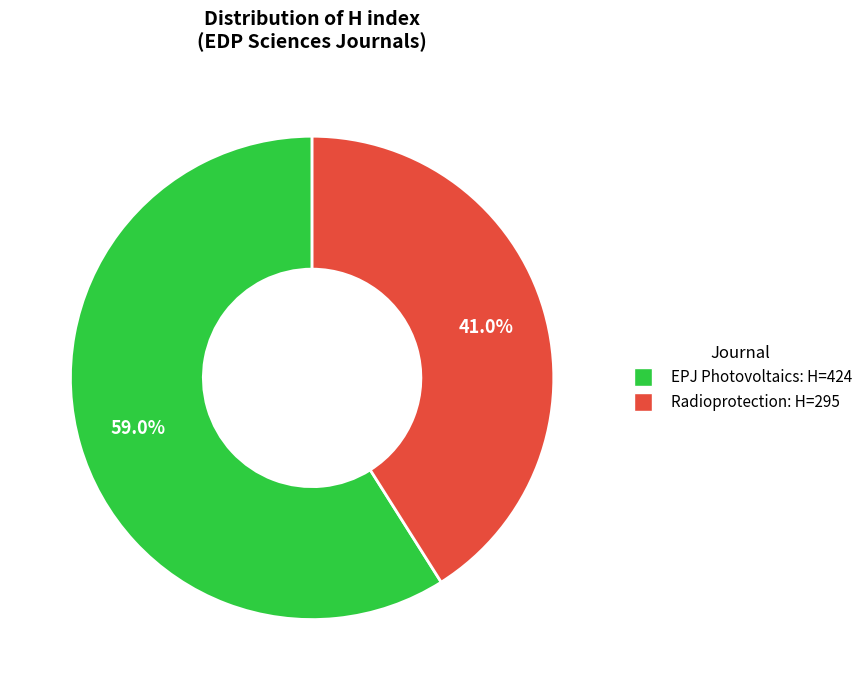

Rank the categories by value from lowest to highest.

Radioprotection, EPJ Photovoltaics